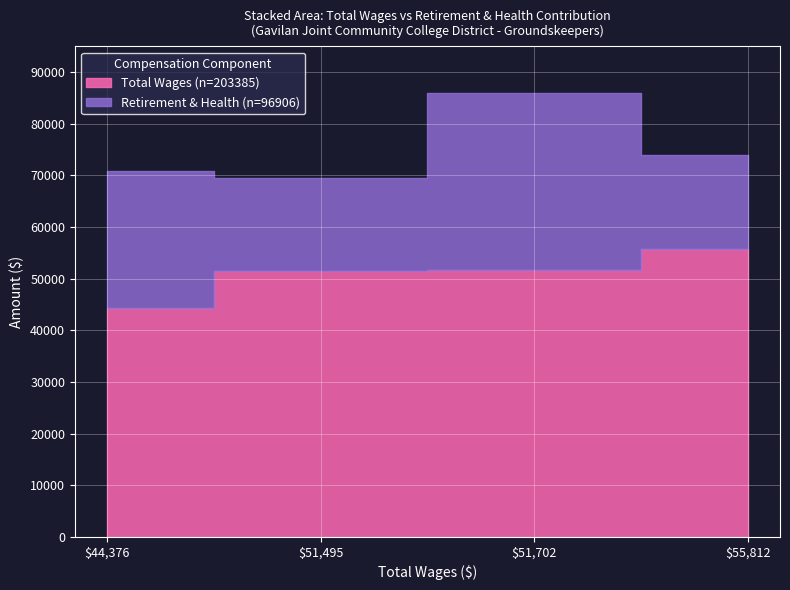

True or false: Total Retirement & Health Contribution has more than 2 interior local peaks.

False